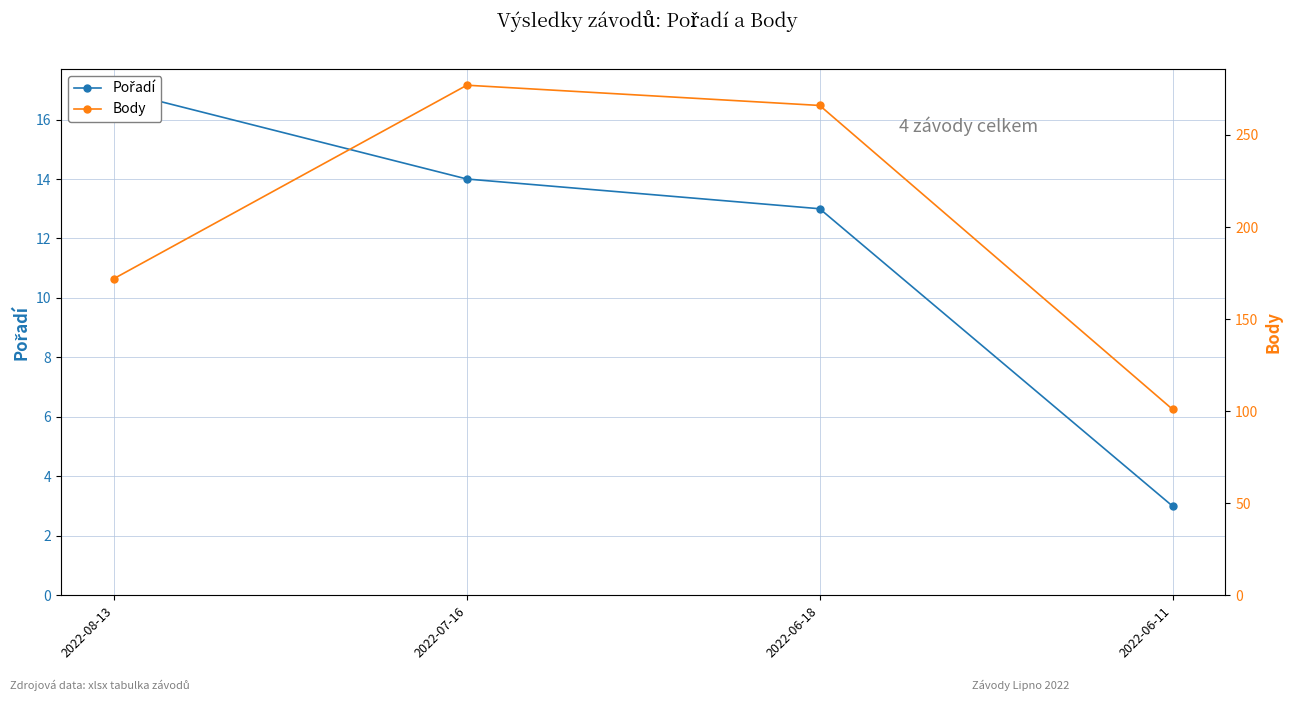

What is the label of the 3rd point from the left?

2022-06-18